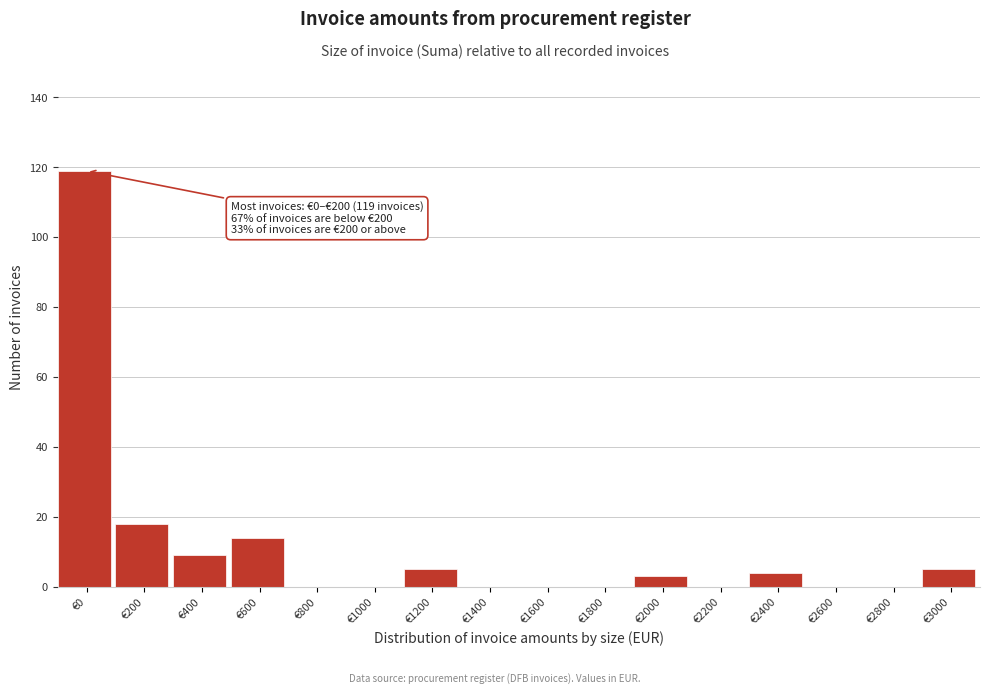

Reading left to right, list all the values displayed in this chart.

€0=119	€200=18	€400=9	€600=14	€800=0	€1000=0	€1200=5	€1400=0	€1600=0	€1800=0	€2000=3	€2200=0	€2400=4	€2600=0	€2800=0	€3000=5